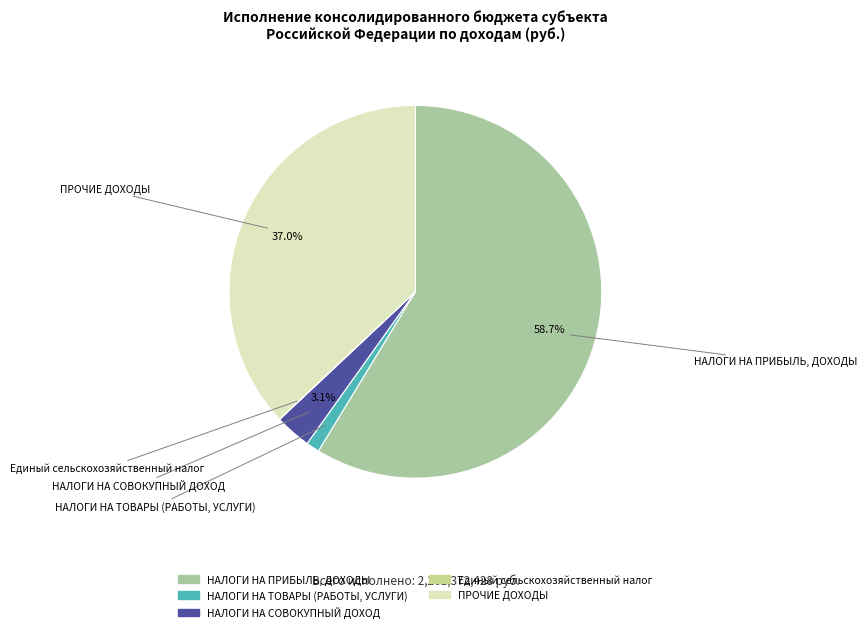

Does НАЛОГИ НА ПРИБЫЛЬ, ДОХОДЫ represent more than half of the total?

Yes